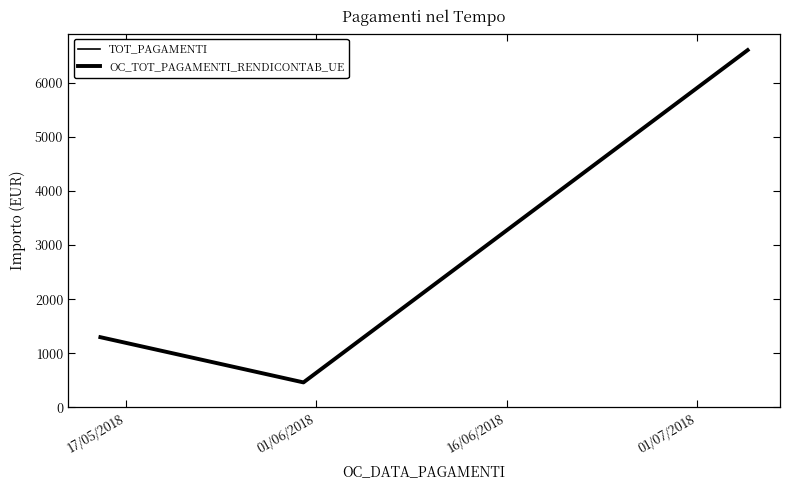

At which category does the chart reach its minimum across all series?

01/06/2018